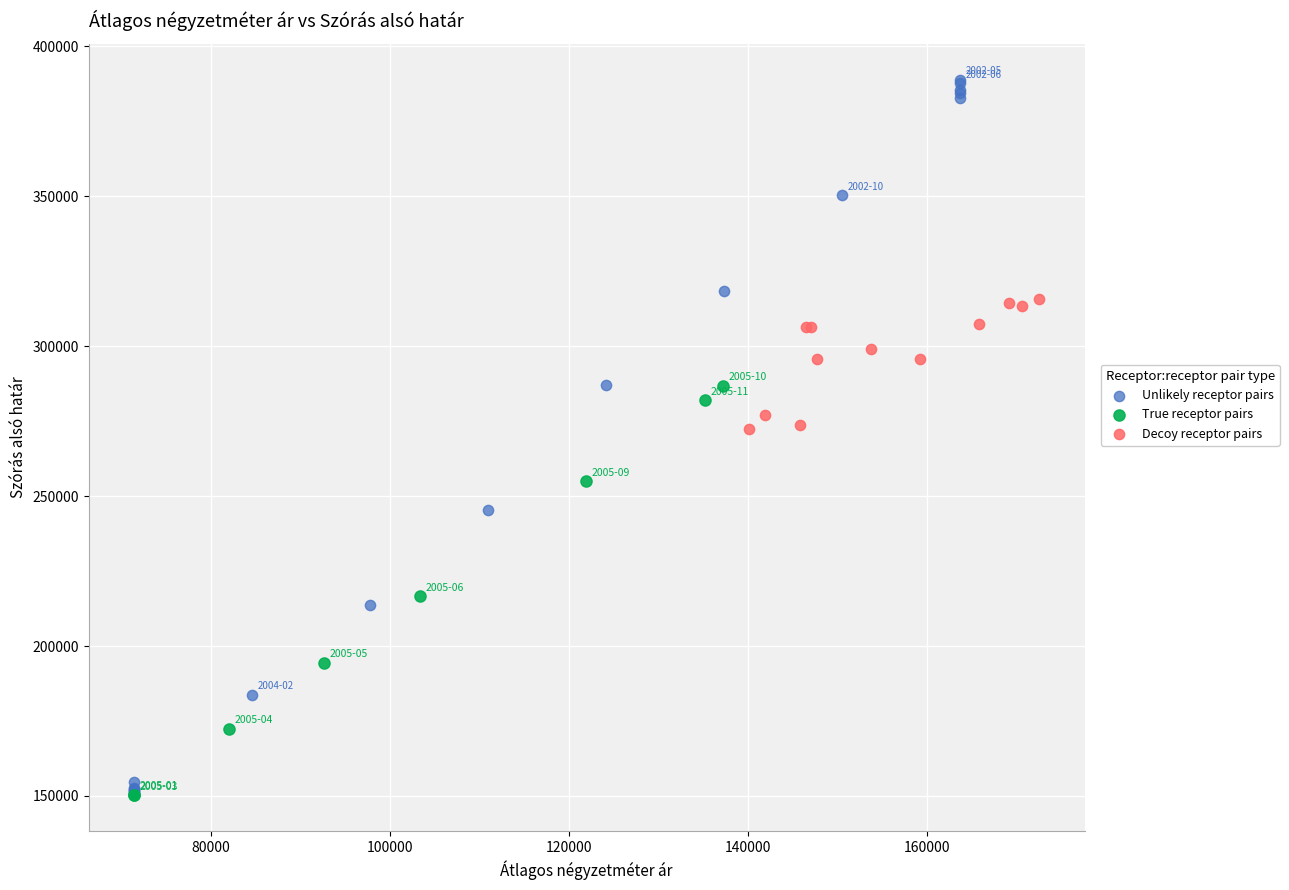

Which series has the widest spread of Y values?

Unlikely receptor pairs